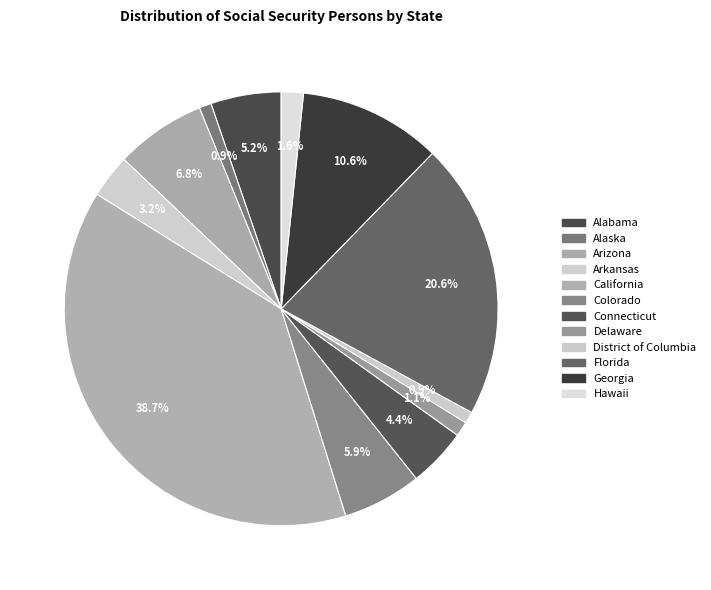

Rank the categories by value from lowest to highest.

District of Columbia, Alaska, Delaware, Hawaii, Arkansas, Connecticut, Alabama, Colorado, Arizona, Georgia, Florida, California